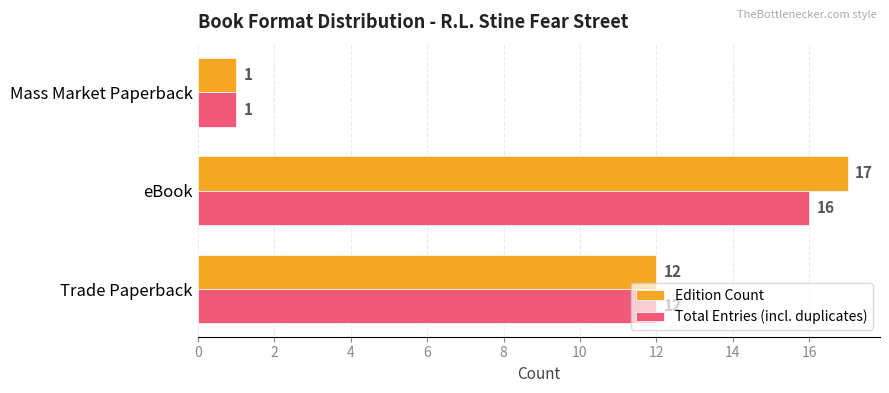

How many values in the Edition Count series are below 12?

1